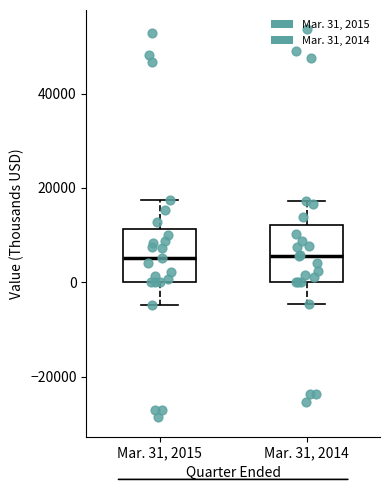

Reading left to right, read every box against the y-axis: the position of its median line, the range the box covers, and the ends of its whiskers. The values are not printed on the chart, so give them approximately, as read against the axis.

Mar. 31, 2015: median 6000, box 0 to 12000, whiskers -4000 to 18000
Mar. 31, 2014: median 6000, box 0 to 12000, whiskers -4000 to 18000